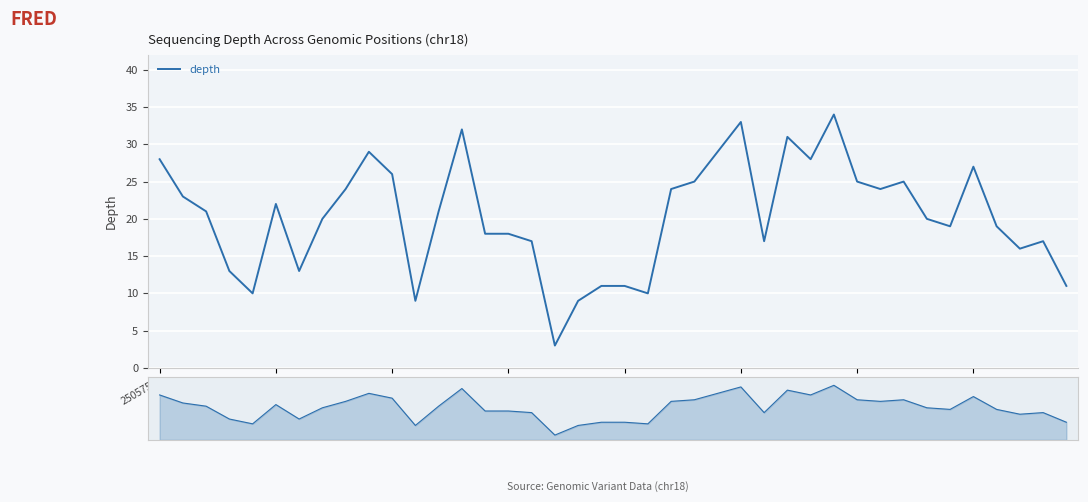

Which category has the lowest value across all series?

17